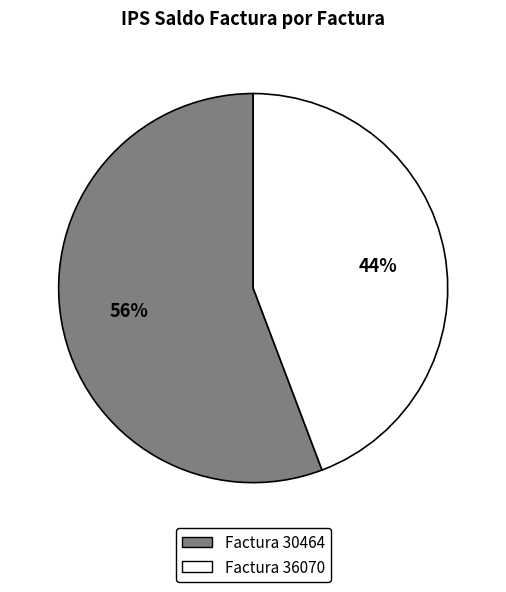

Is there any slice that represents more than half of the pie?

Yes